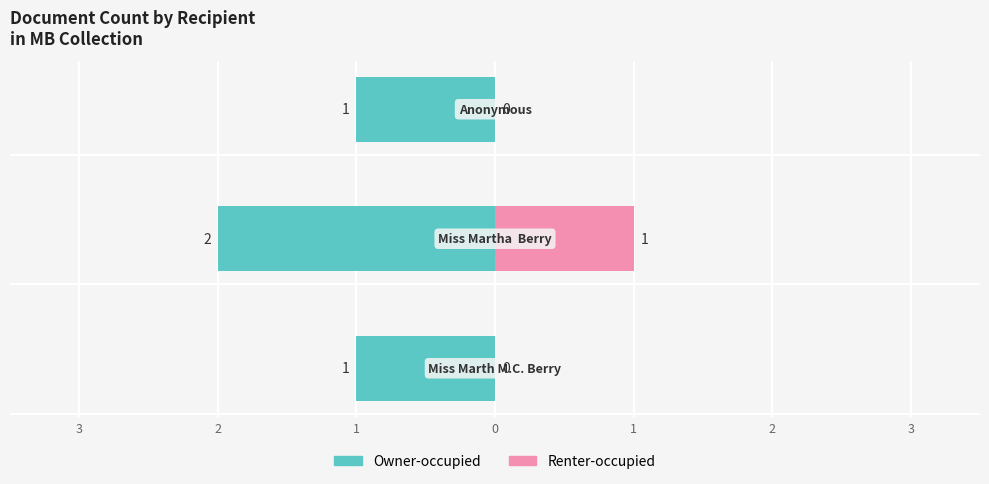

What is the value of the Owner-occupied bar at the 3rd from the left?

-1